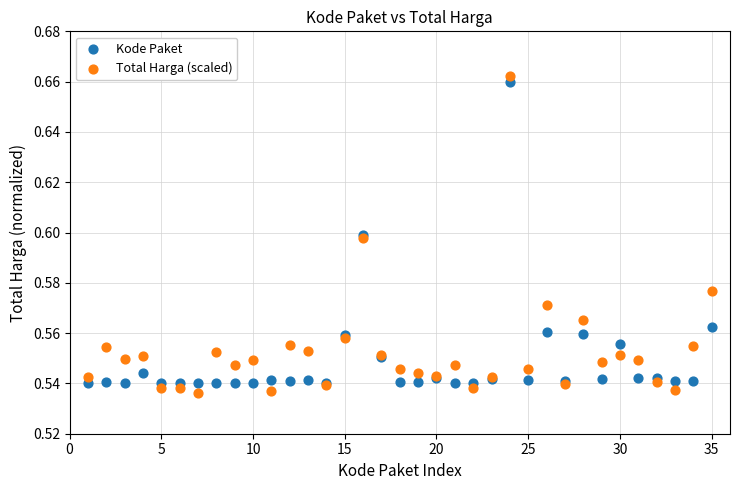

Which series contains the highest Y value?

Total Harga (scaled)